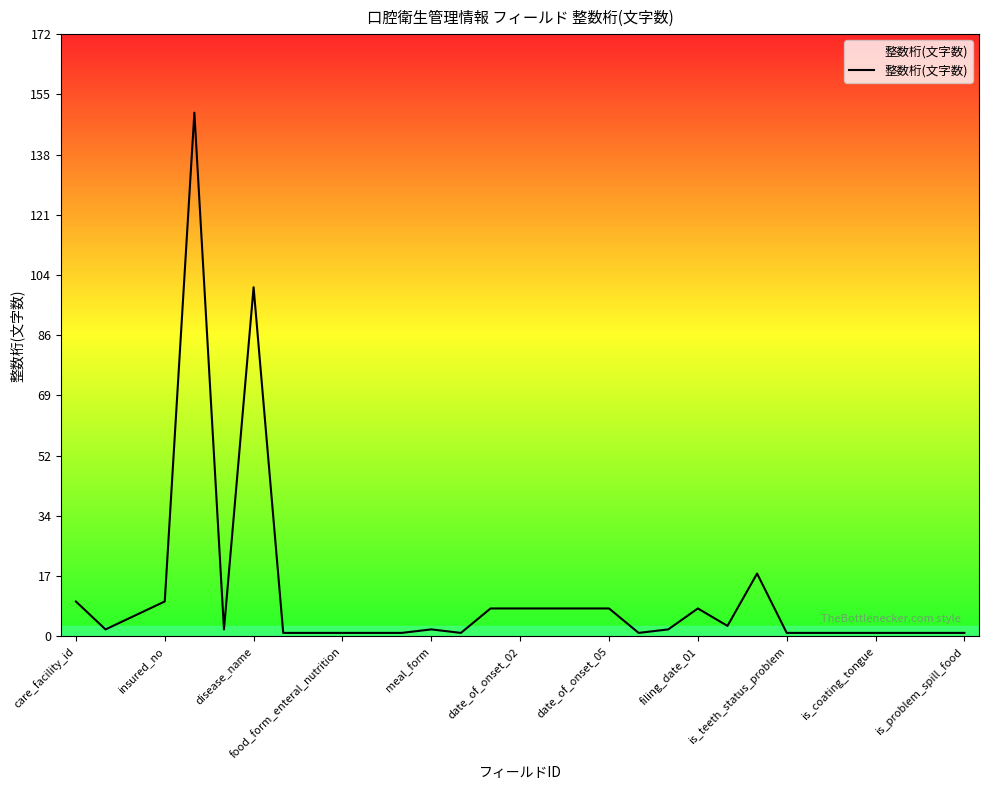

How many series are shown in this chart?

1